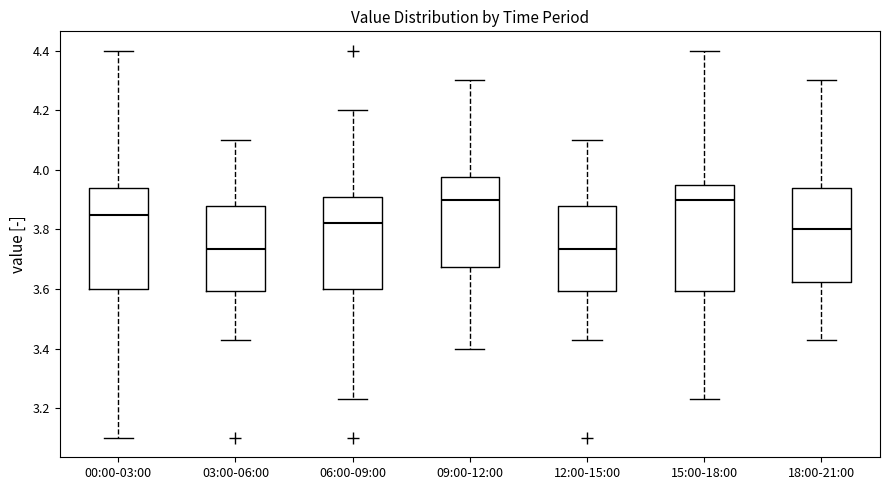

Reading left to right, transcribe this box plot: for each box, give where its median line is, the range the box spans, and where its two whiskers end, as read against the y-axis. The values are not printed on the chart, so give them approximately, as read against the axis.

00:00-03:00: median 3.86, box 3.60 to 3.94, whiskers 3.10 to 4.40
03:00-06:00: median 3.74, box 3.60 to 3.88, whiskers 3.44 to 4.10
06:00-09:00: median 3.82, box 3.60 to 3.90, whiskers 3.24 to 4.20
09:00-12:00: median 3.90, box 3.68 to 3.98, whiskers 3.40 to 4.30
12:00-15:00: median 3.74, box 3.60 to 3.88, whiskers 3.44 to 4.10
15:00-18:00: median 3.90, box 3.60 to 3.94, whiskers 3.24 to 4.40
18:00-21:00: median 3.80, box 3.62 to 3.94, whiskers 3.44 to 4.30